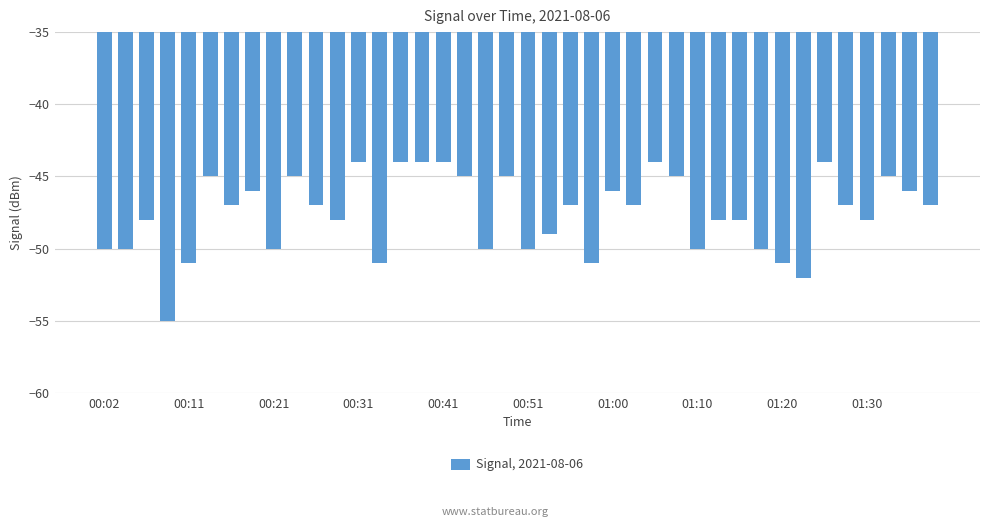

What is the minimum value shown in the chart?

-55